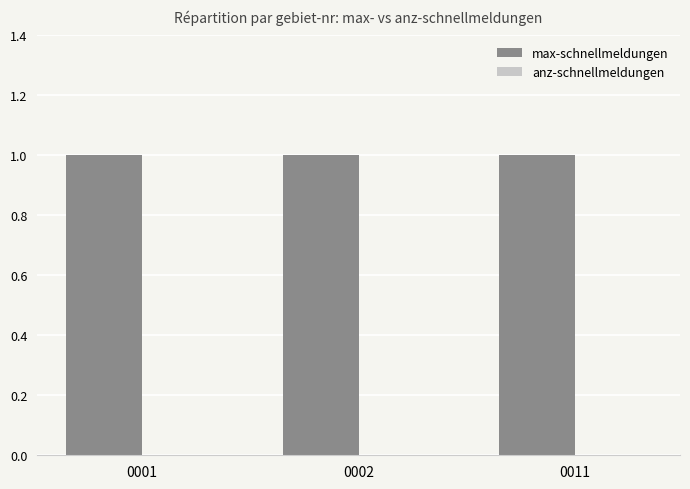

The value of max-schnellmeldungen at 0001 is 0. True or false?

False